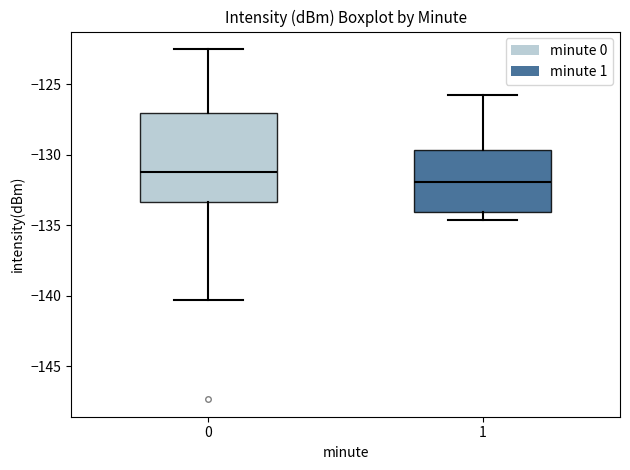

Which box has the highest median line?

0